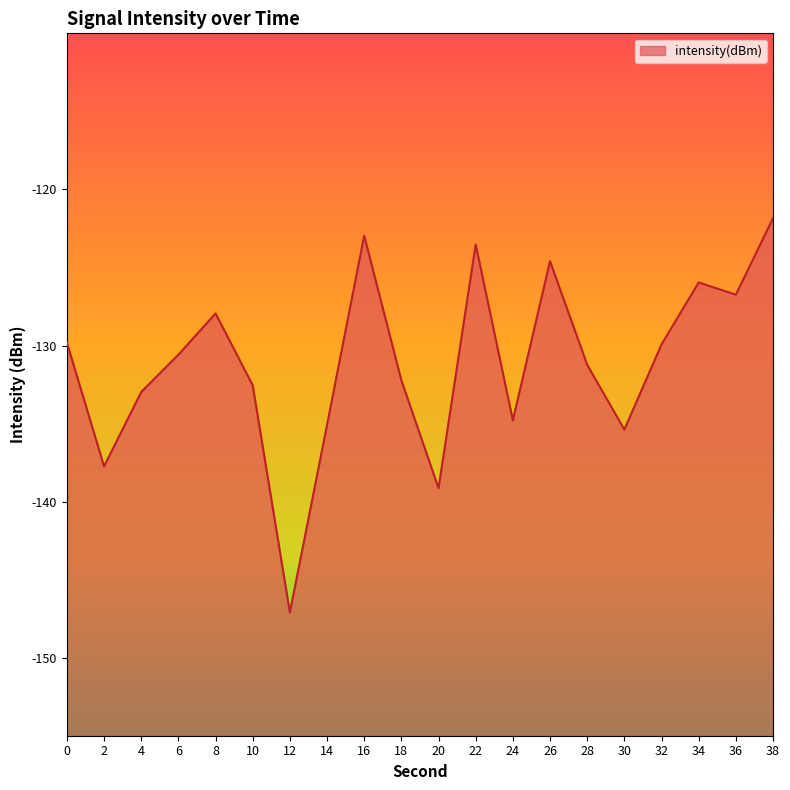

Reading left to right, transcribe all the data shown in this chart.

-129.8	-137.7	-133.0	-130.6	-127.9	-132.5	-147.1	-135.1	-123.0	-132.2	-139.1	-123.5	-134.8	-124.6	-131.2	-135.4	-129.9	-126.0	-126.7	-121.8